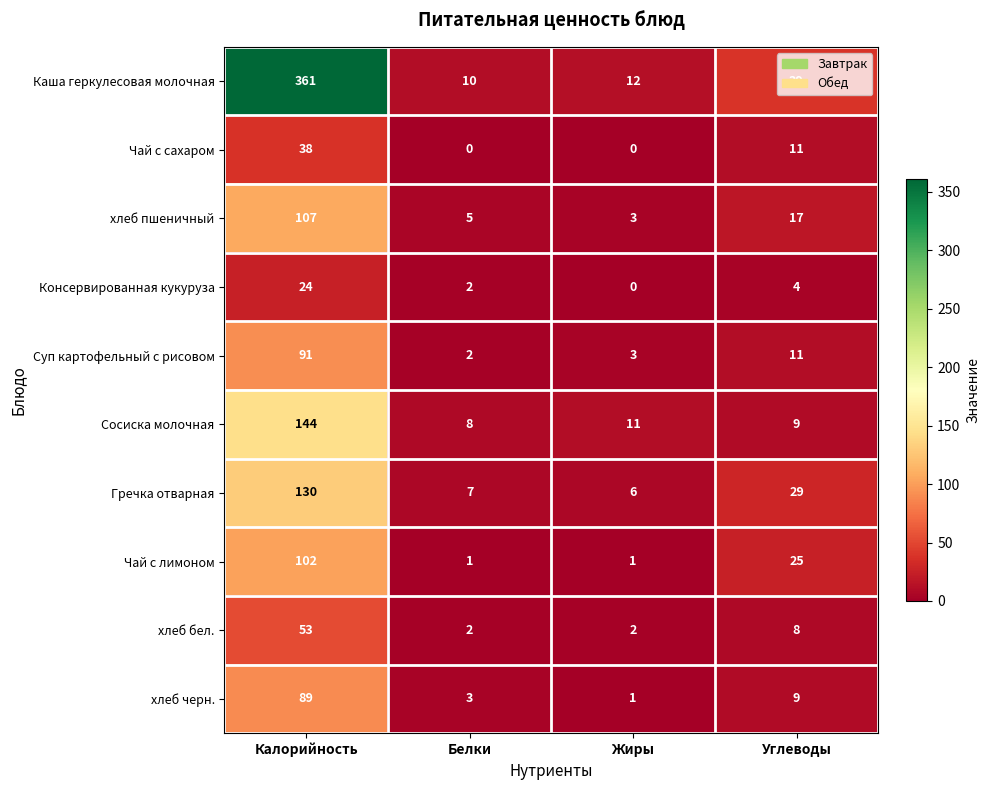

Rank the series by their maximum value, from lowest to highest.

Консервированная кукуруза, Чай с сахаром, хлеб бел., хлеб черн., Суп картофельный с рисовом, Чай с лимоном, хлеб пшеничный, Гречка отварная, Сосиска молочная, Каша геркулесовая молочная